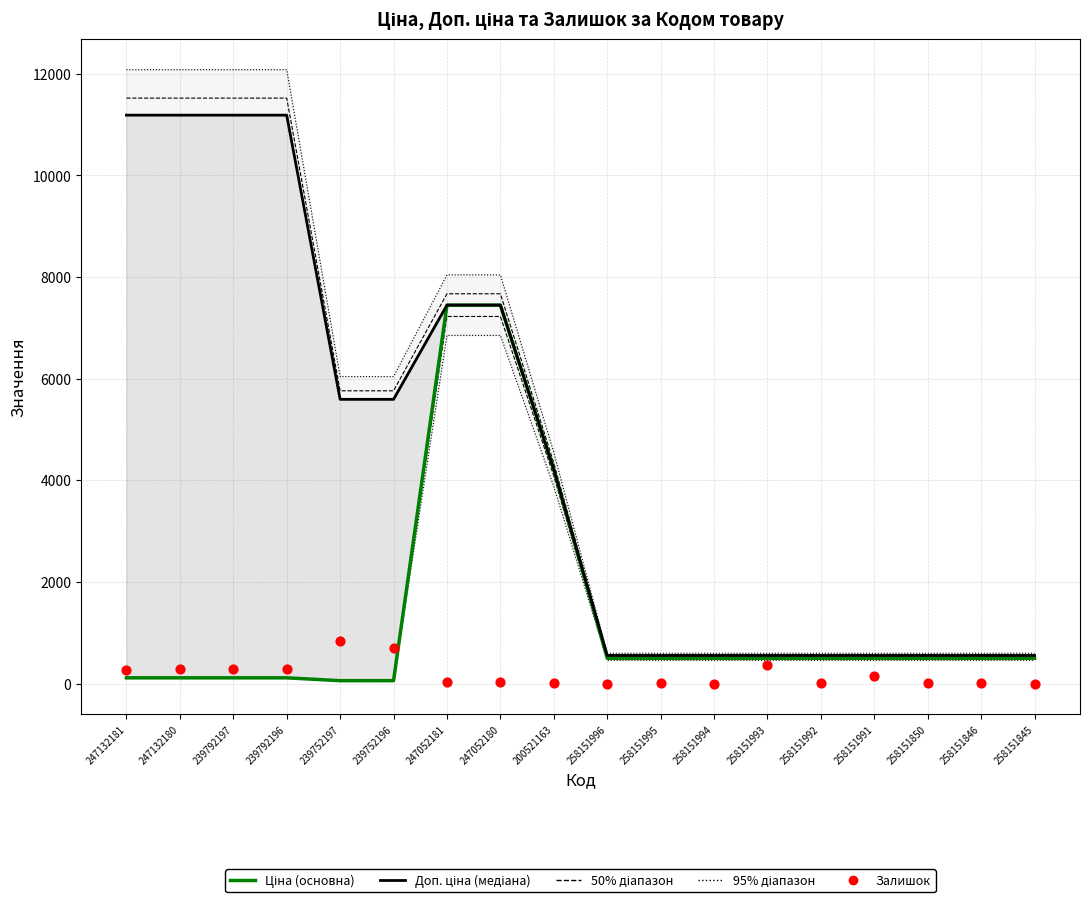

Which series contains the highest Y value?

Доп. ціна